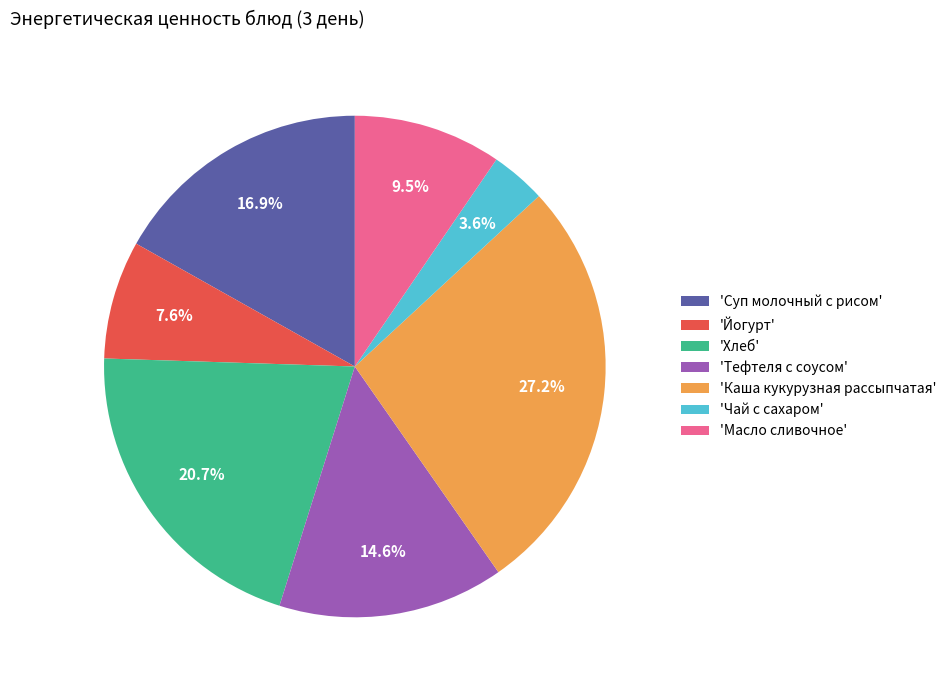

What is the ratio of the value at 'Суп молочный с рисом' to the value at 'Каша кукурузная рассыпчатая'?

0.6